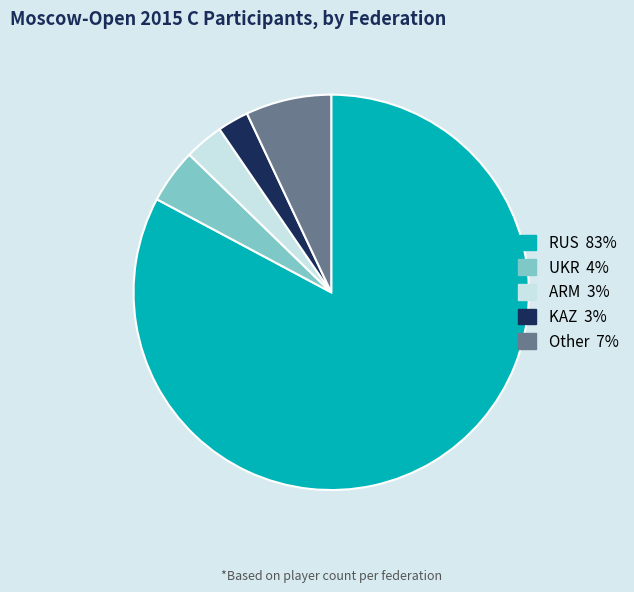

What is the smallest slice in the pie chart?

KAZ